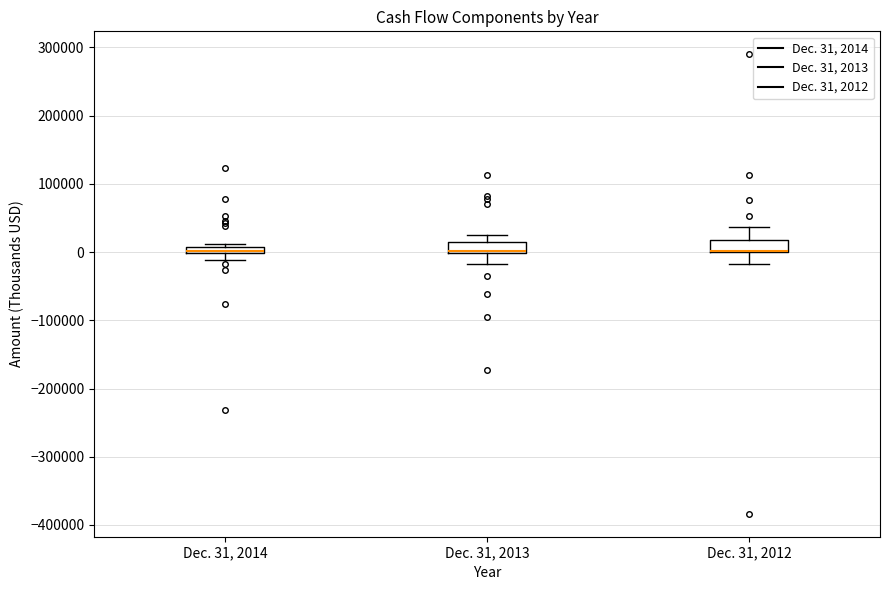

Where does the lower whisker of the box for Dec. 31, 2014 end on the y-axis? The values are not printed on the chart, so give them approximately, as read against the axis.

-10000